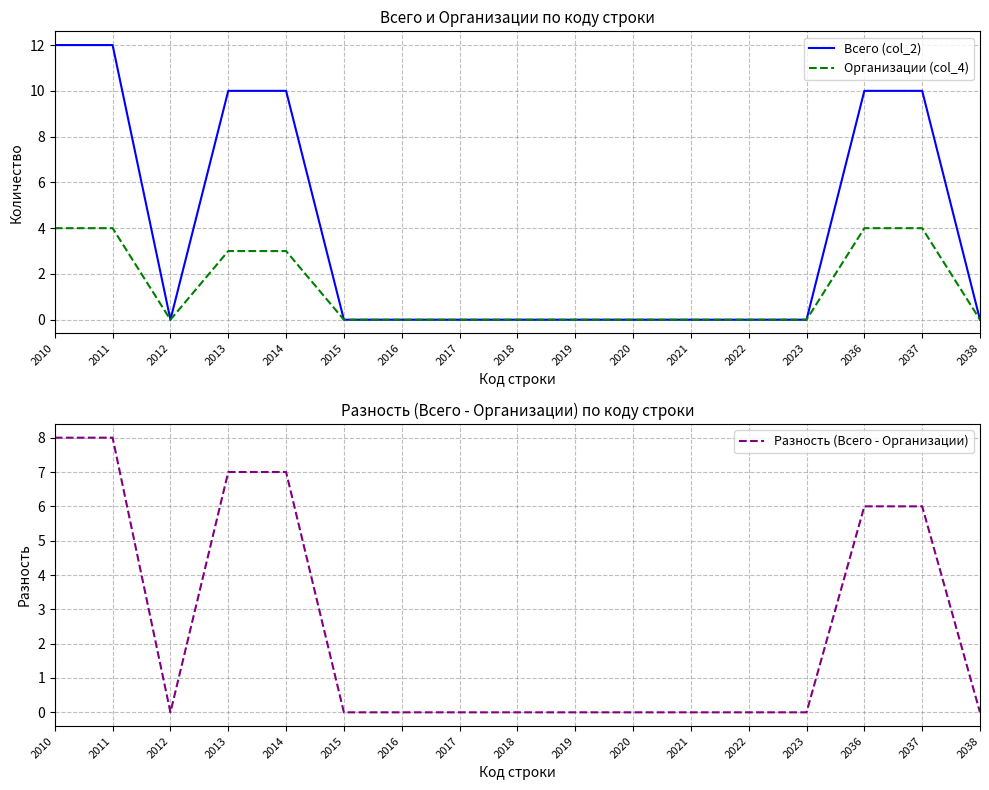

True or false: Всего (col_2) and Организации (col_4) intersect in this chart.

False